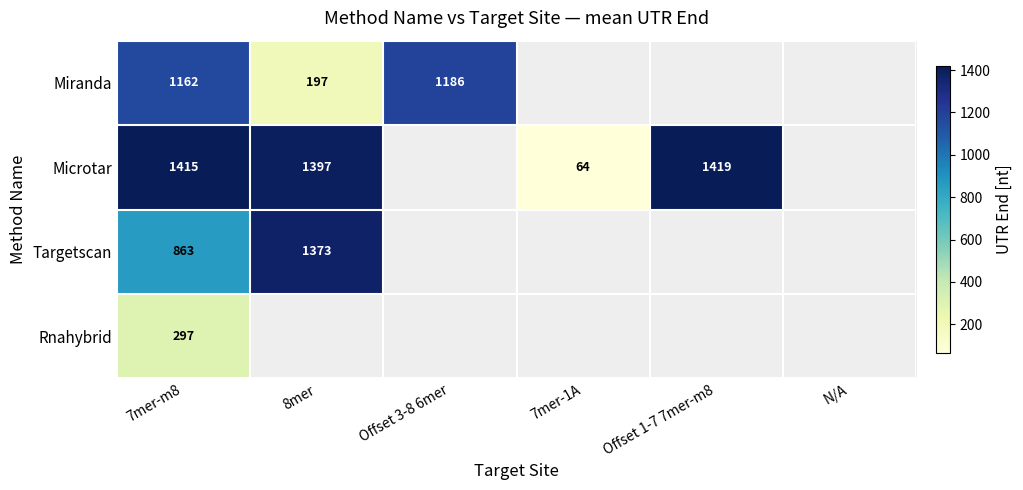

At how many categories does at least one series exceed 444?

4